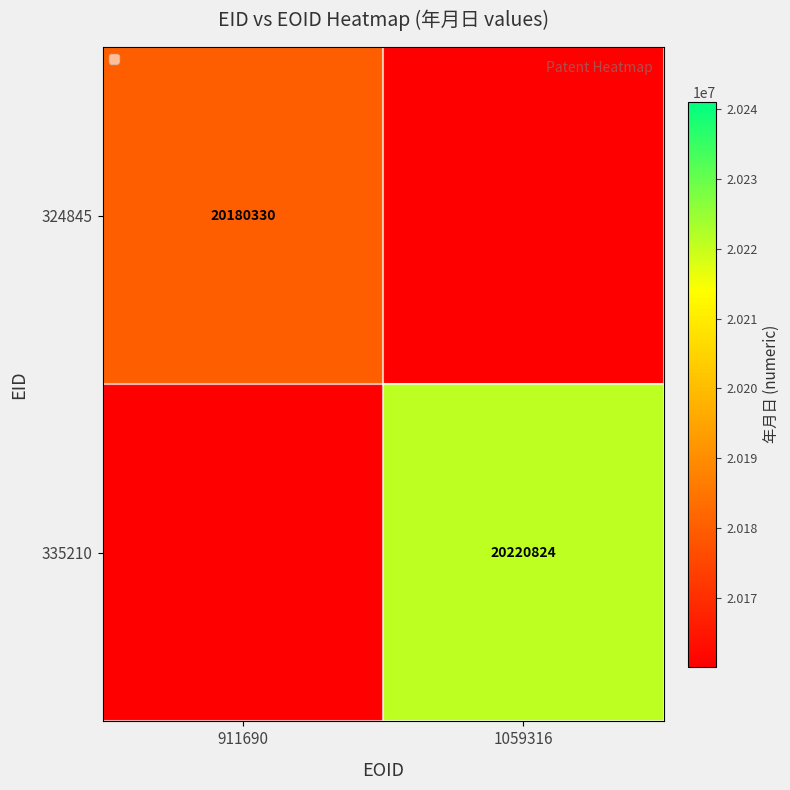

The 335210 series shows 34879518 at 1059316. True or false?

False